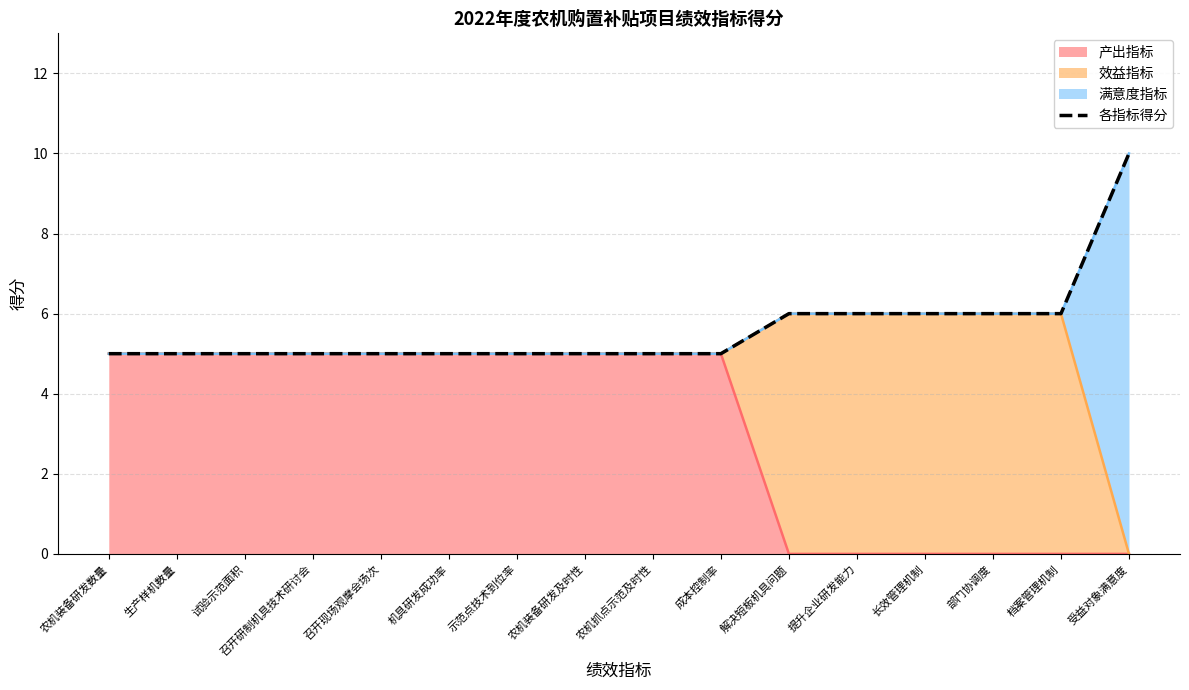

What is the value of the 11th point from the left?

6